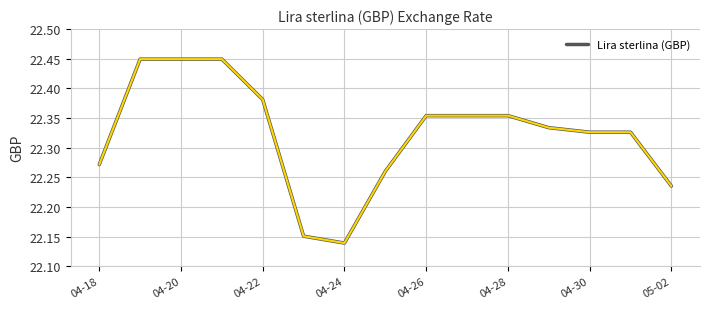

How many values are between 22 and 23?

15